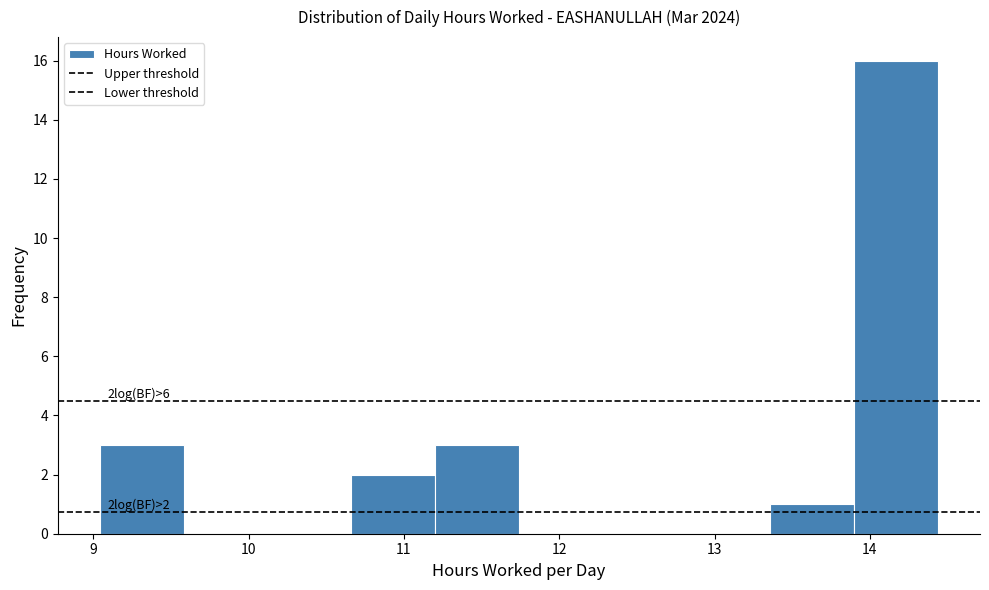

Over which range of the x-axis is the bar tallest?

13.90 to 14.44